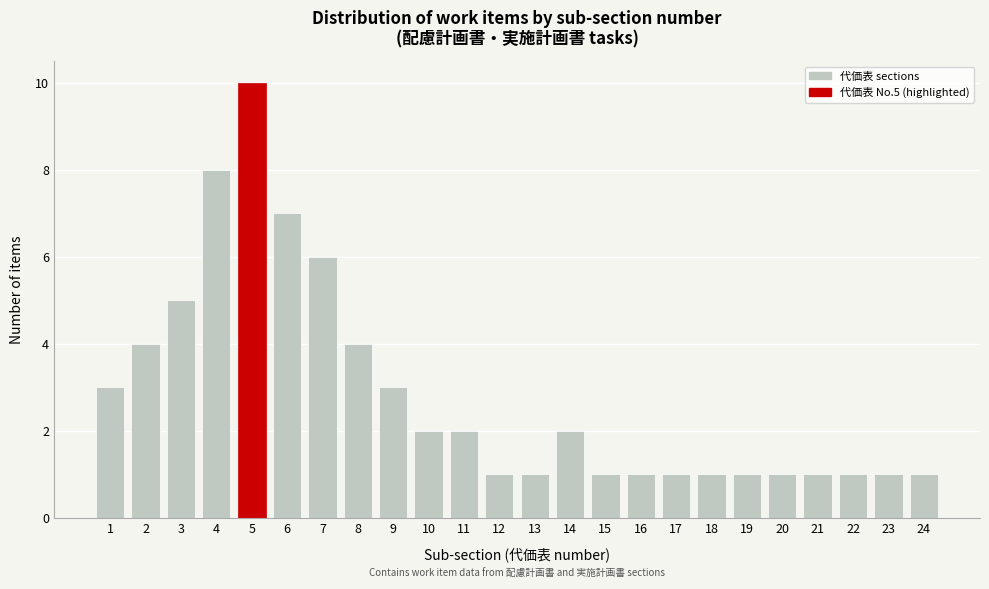

Reading left to right, what are all the values shown in this chart?

3	4	5	8	10	7	6	4	3	2	2	1	1	2	1	1	1	1	1	1	1	1	1	1